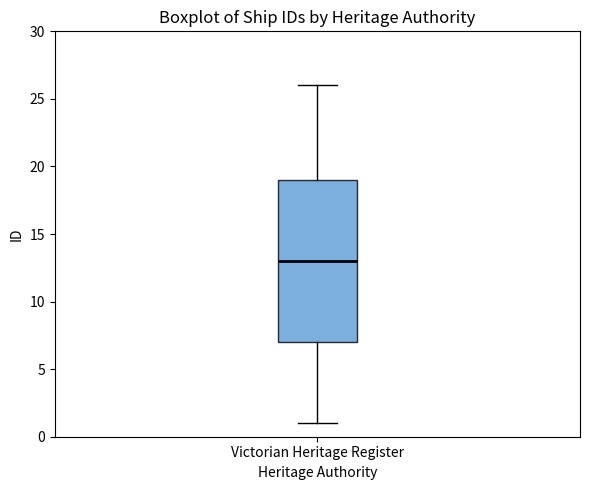

Transcribe this box plot: give where the median line is, the range the box spans, and where the two whiskers end, as read against the y-axis. The values are not printed on the chart, so give them approximately, as read against the axis.

median 13, box 7 to 19, whiskers 1 to 26